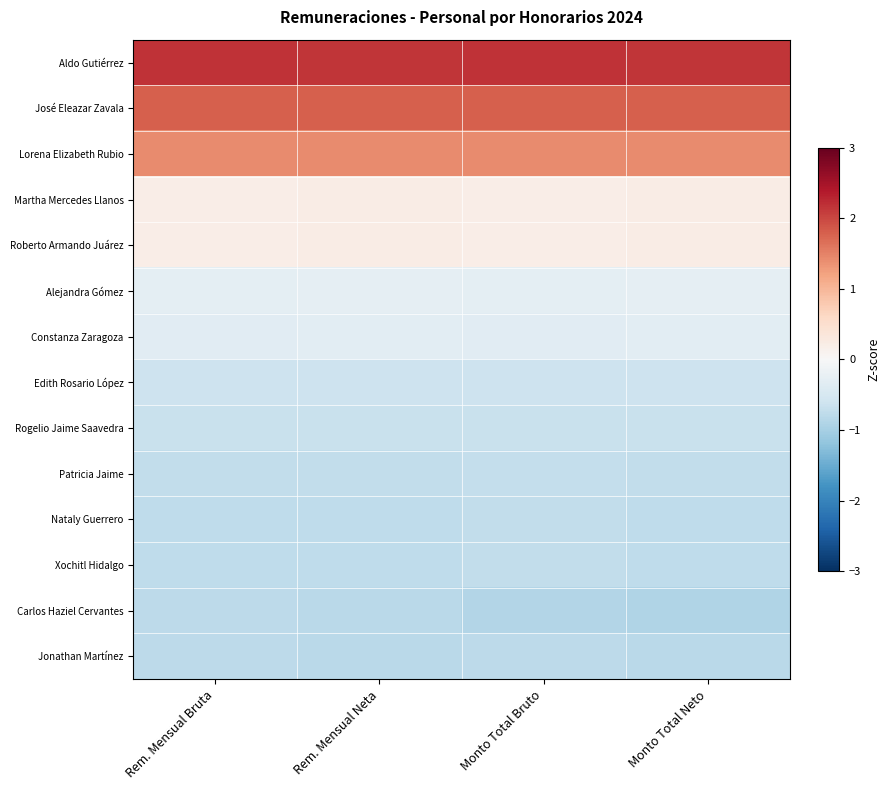

Between Rem. Mensual Bruta and Monto Total Bruto, which series saw the biggest shift?

Carlos Haziel Cervantes